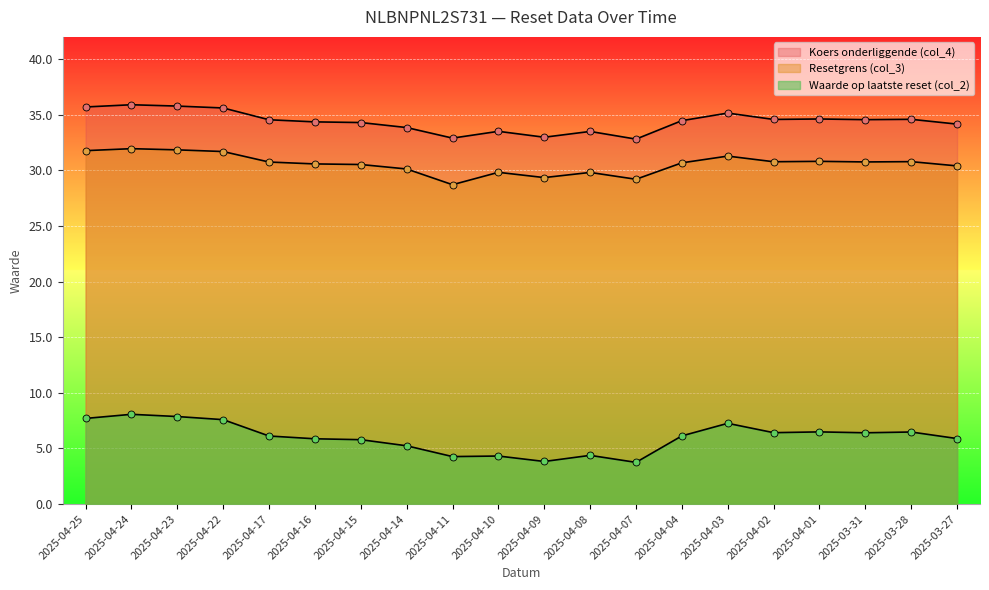

How many values in the Waarde op laatste reset (col_2) series exceed 6?

11